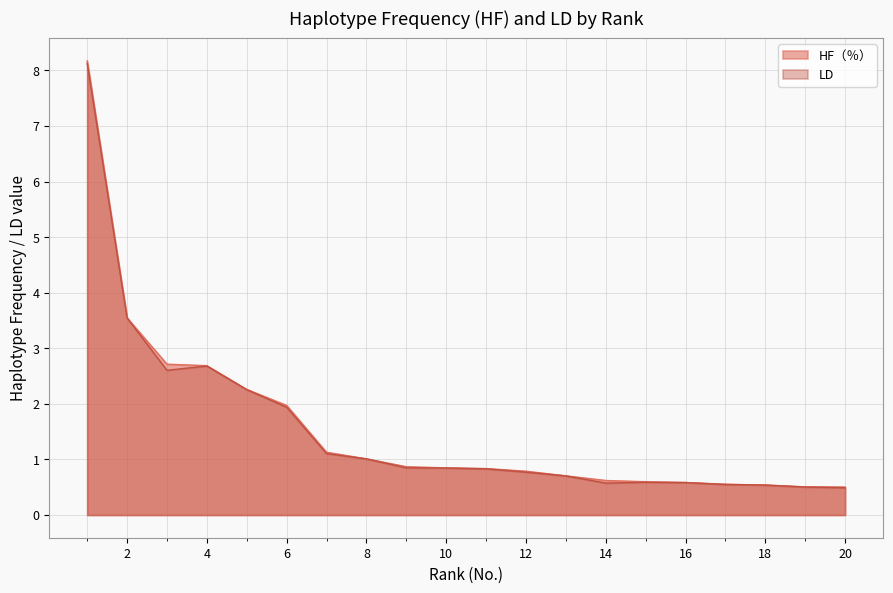

What is the sum of all LD values?

31.1